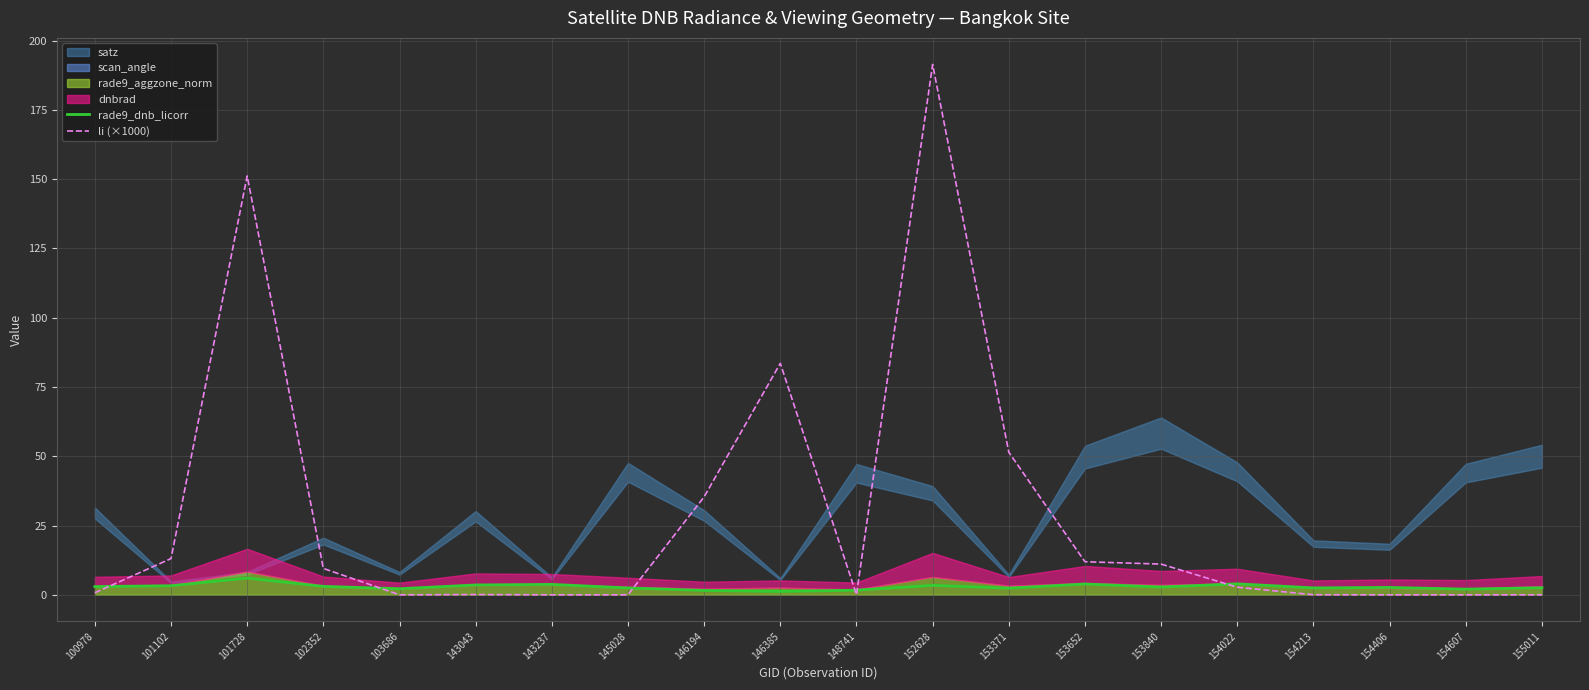

Rank the categories by li (×1000) value from highest to lowest.

152628, 101728, 146385, 153371, 146194, 101102, 153652, 153840, 102352, 154022, 100978, 143043, 154213, 148741, 155011, 103686, 143237, 145028, 154406, 154607